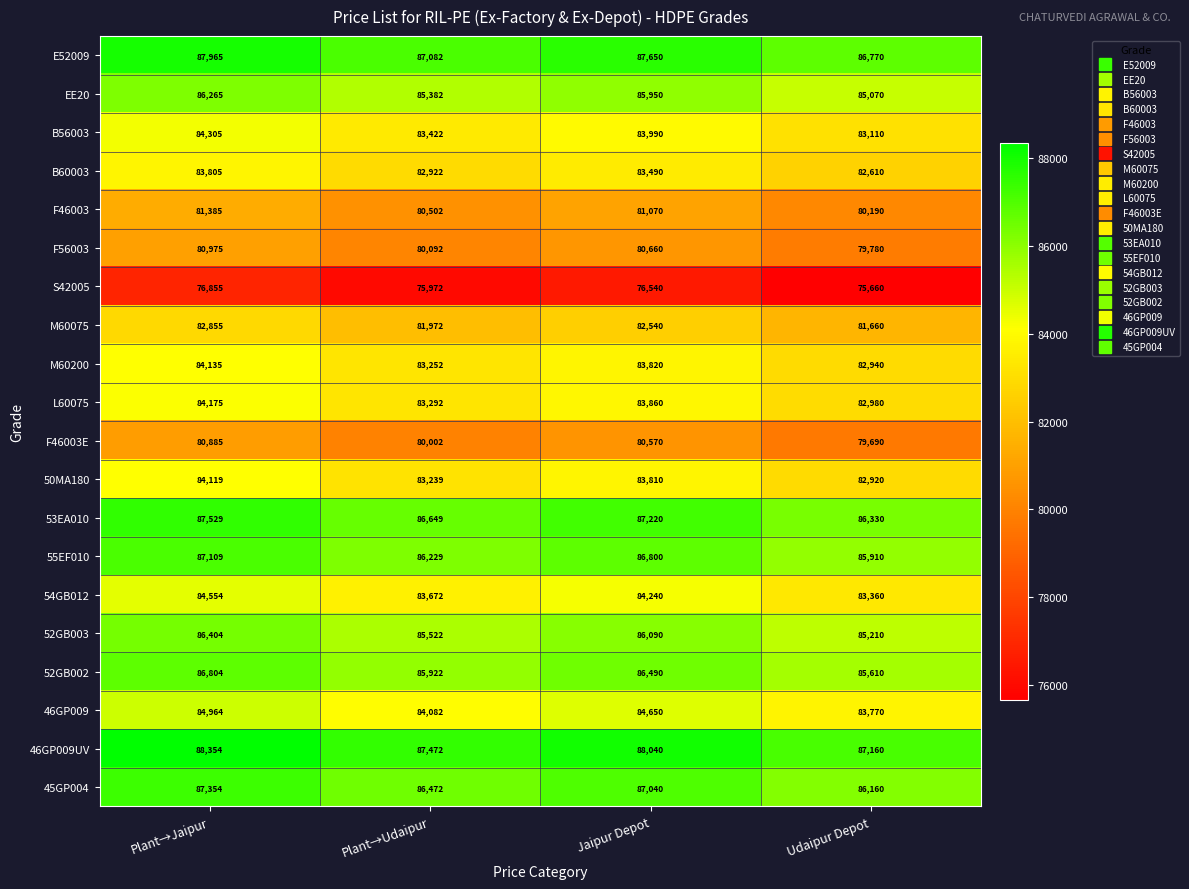

Where does the 52GB003 series first go above 86090?

Plant→Jaipur